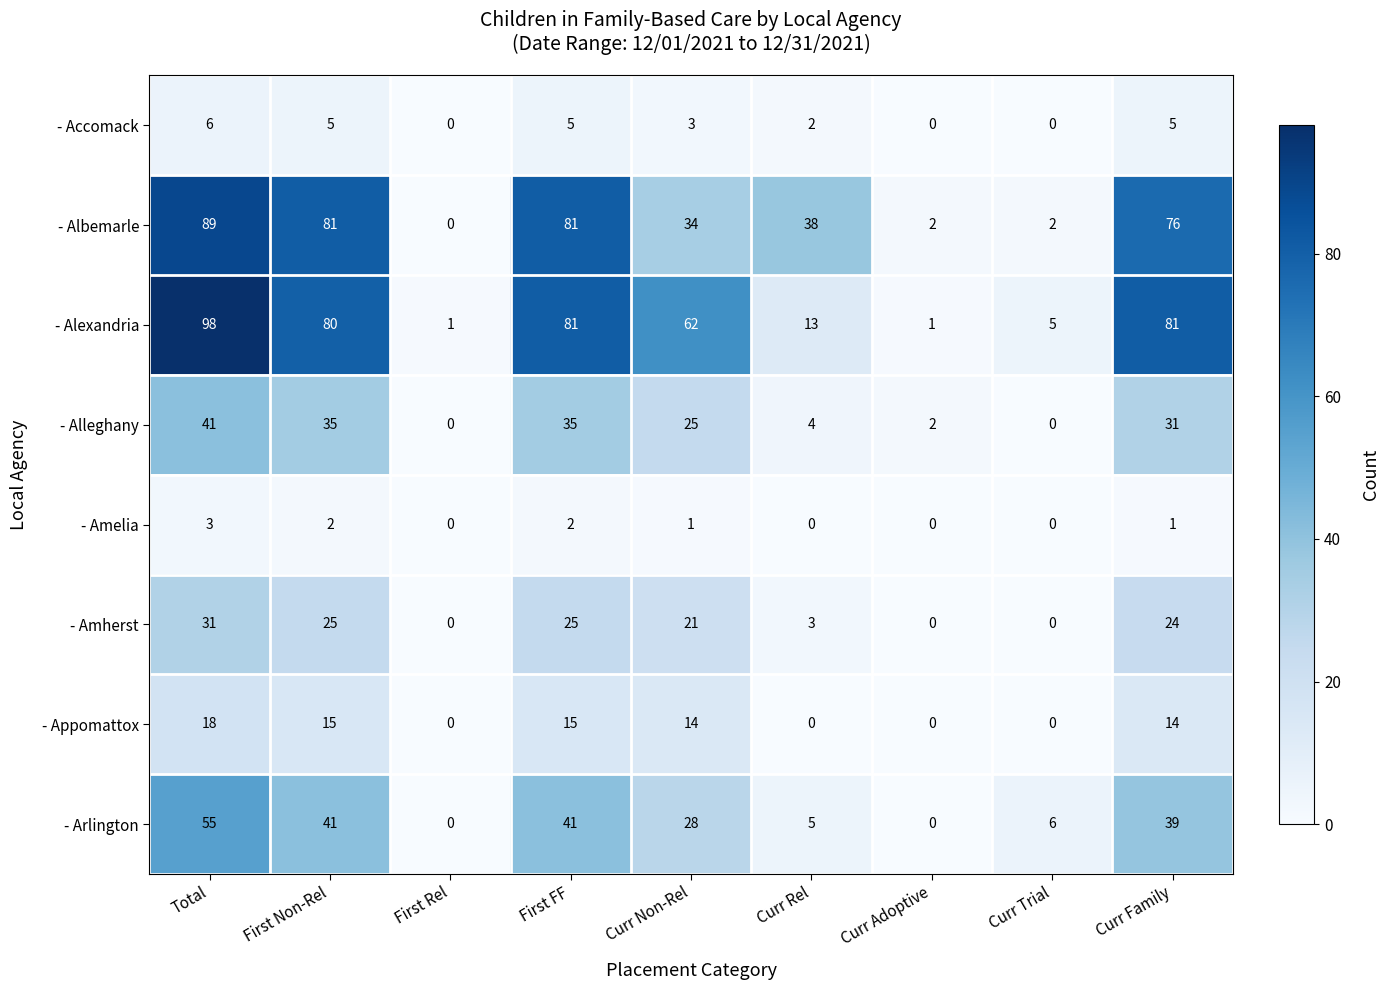

What is the highest value of the - Alexandria series?

98